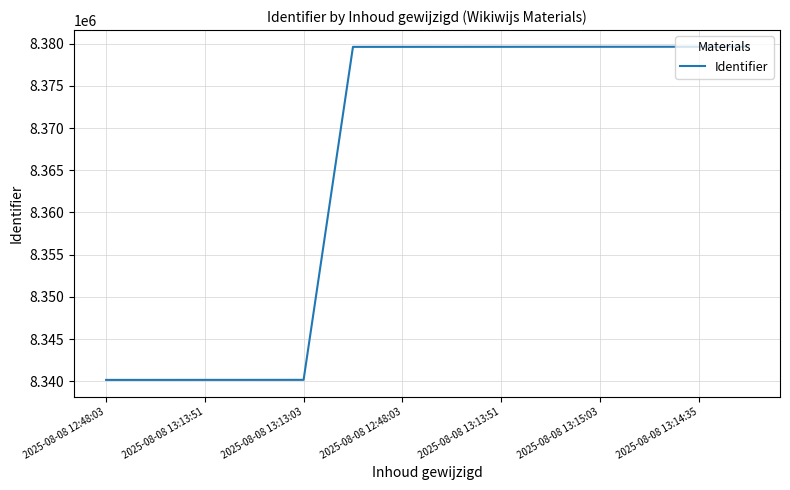

What is the maximum value shown in the chart?

8379647